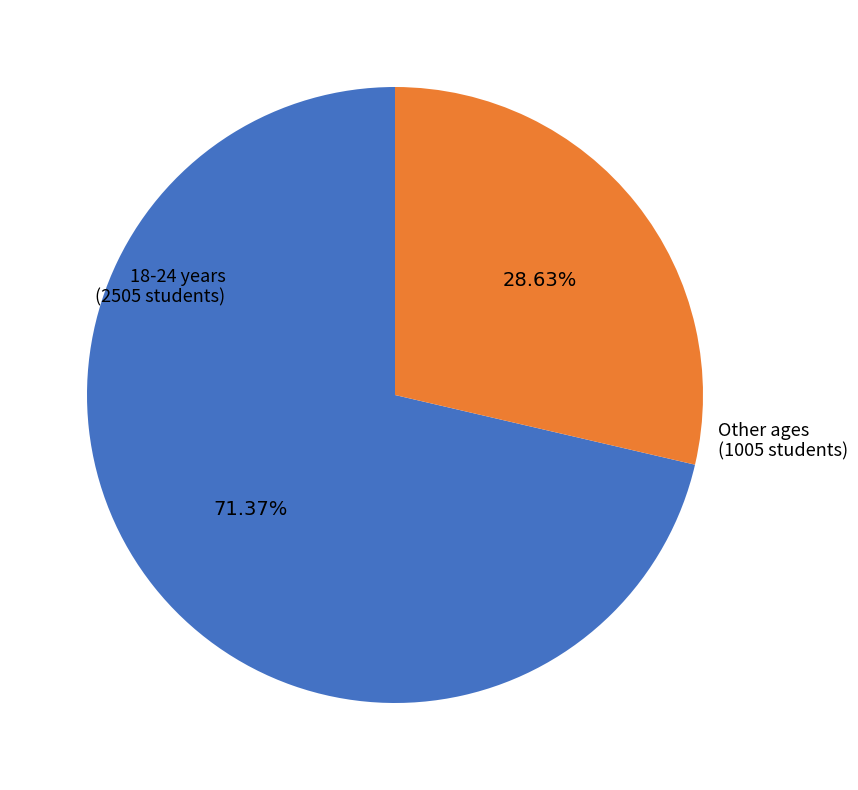

How many segments does this pie chart have?

2